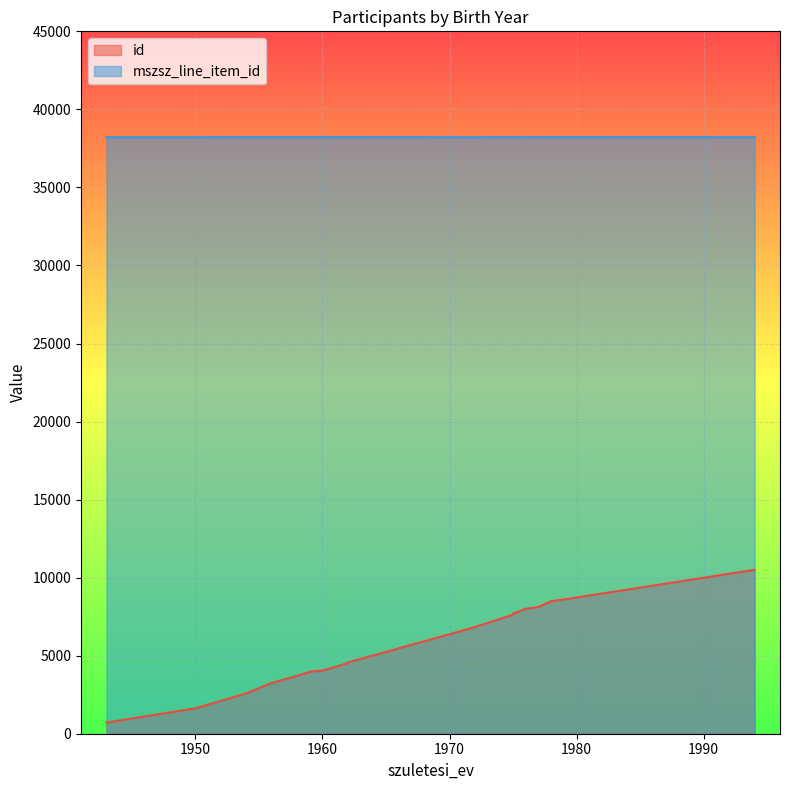

What is the sum of all id values?

109533